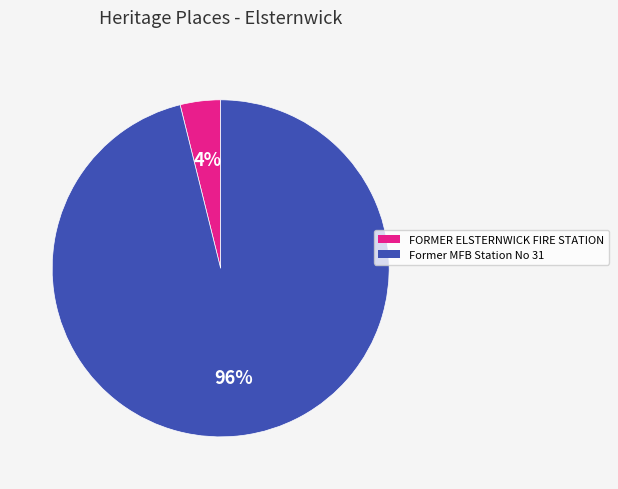

The Former MFB Station No 31 slice represents 86% of the pie. True or false?

False